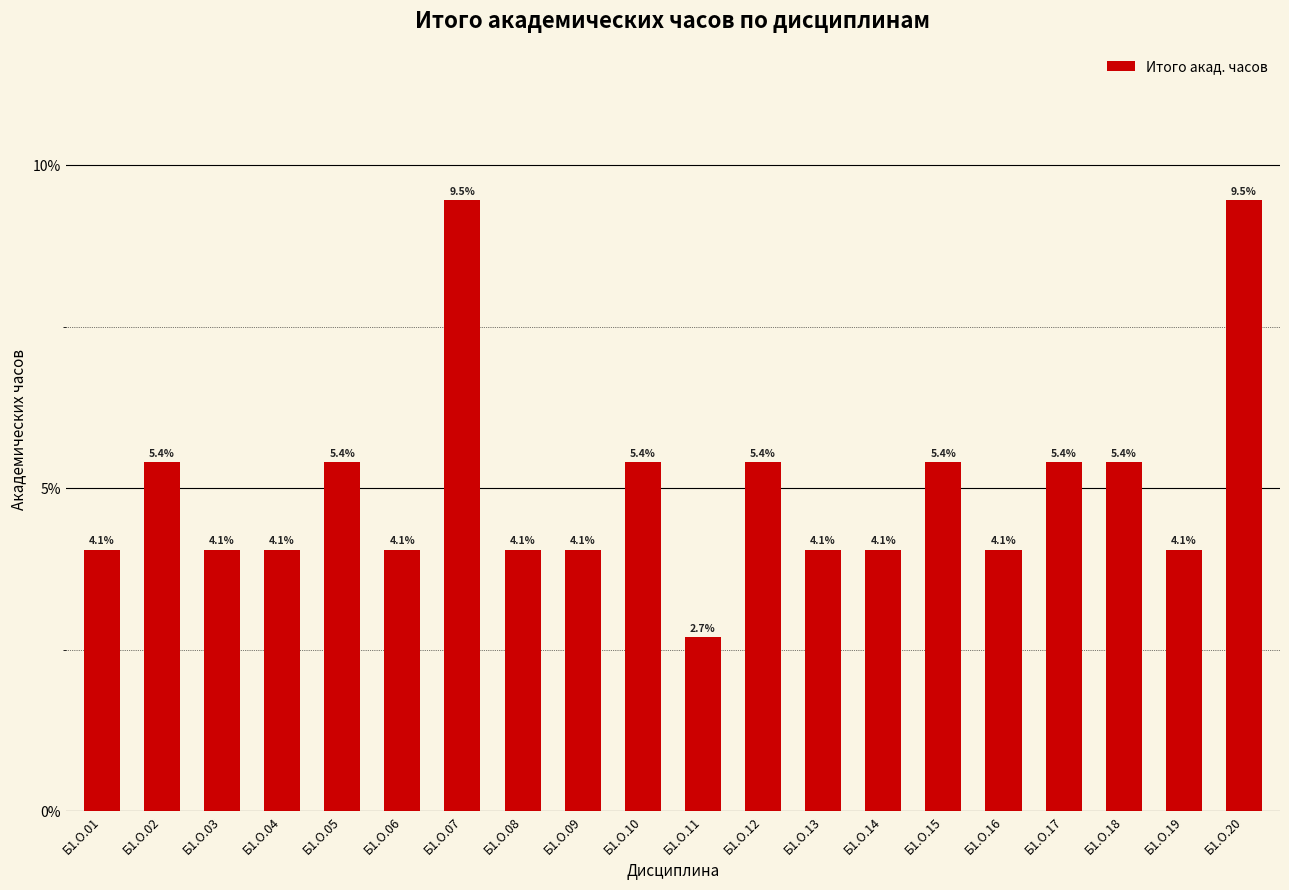

Which category has the lowest value across all series?

Б1.О.11